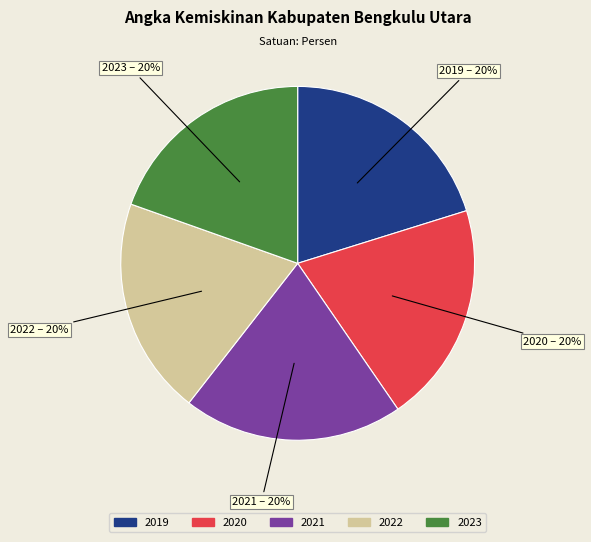

The 2021 slice represents 20% of the pie. True or false?

True